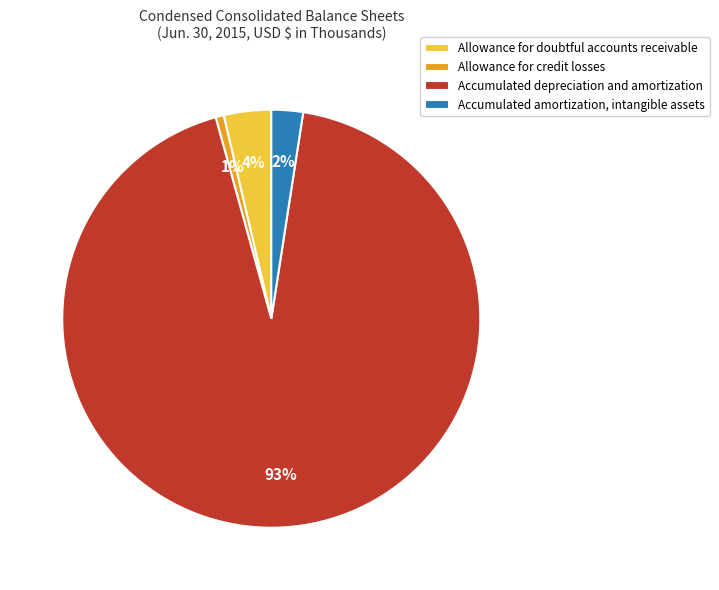

To the nearest percent, what is the difference between the Accumulated depreciation and amortization and Accumulated amortization, intangible assets slice percentages?

91%